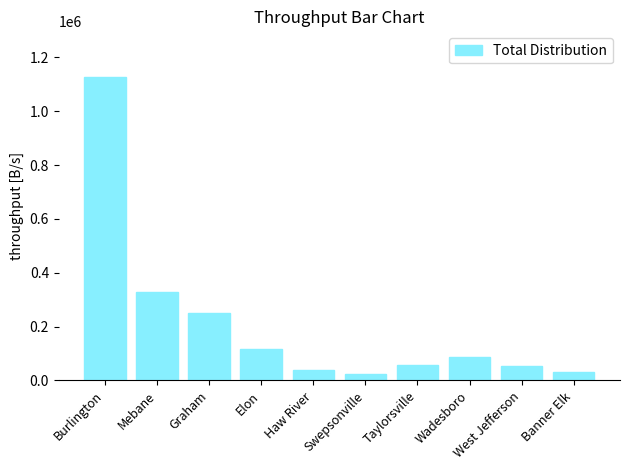

What is the difference between the values at Burlington and Mebane?

798545.1